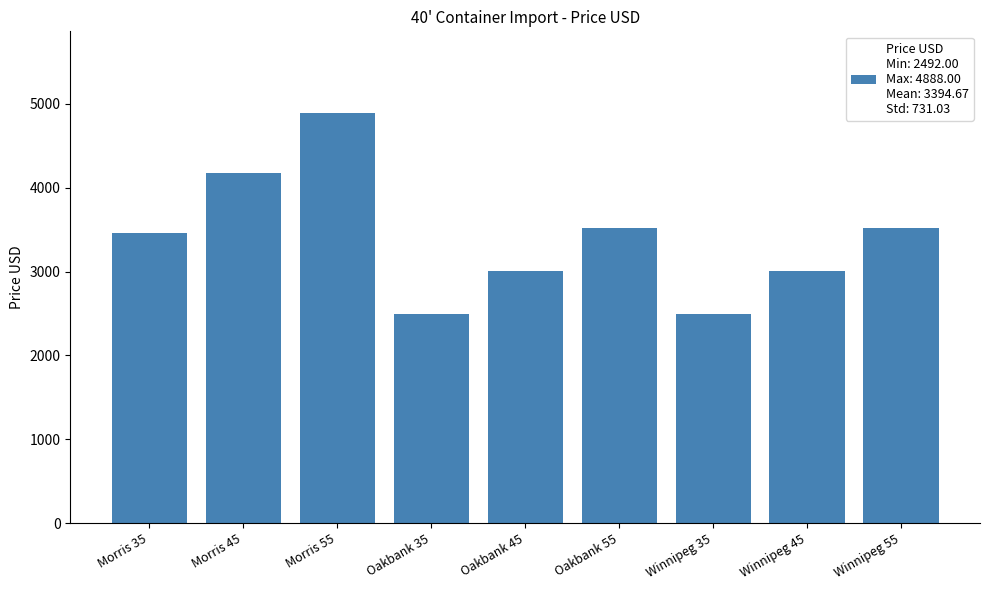

Are the bars grouped side by side (vs. stacked)?

No